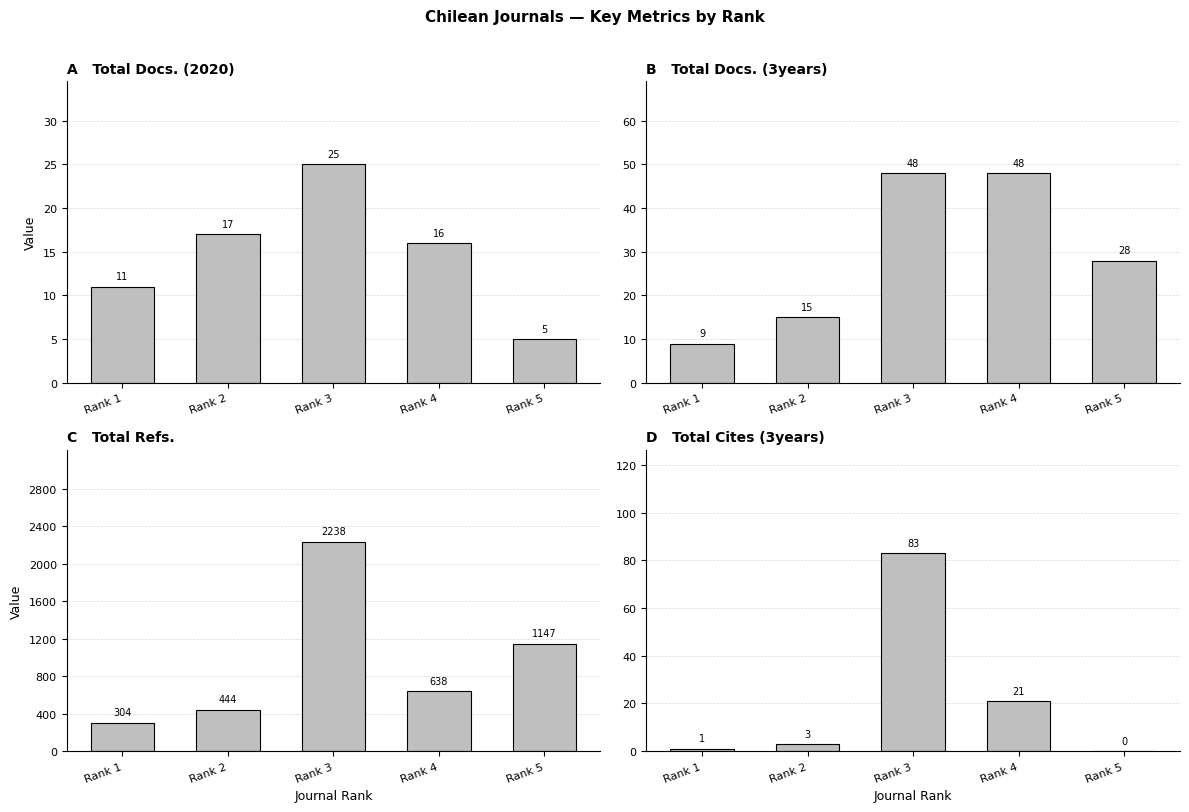

Reading left to right, transcribe all the data shown in this chart.

Total Docs. (2020): 11	17	25	16	5
Total Docs. (3years): 9	15	48	48	28
Total Refs.: 304	444	2238	638	1147
Total Cites (3years): 1	3	83	21	0